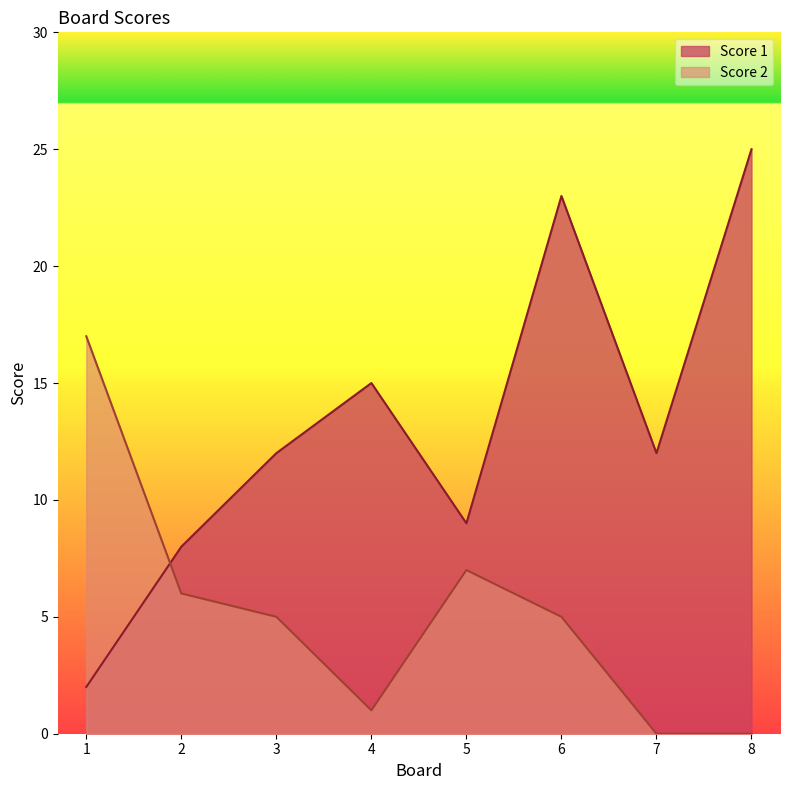

What is the total value across all series at 6?

28